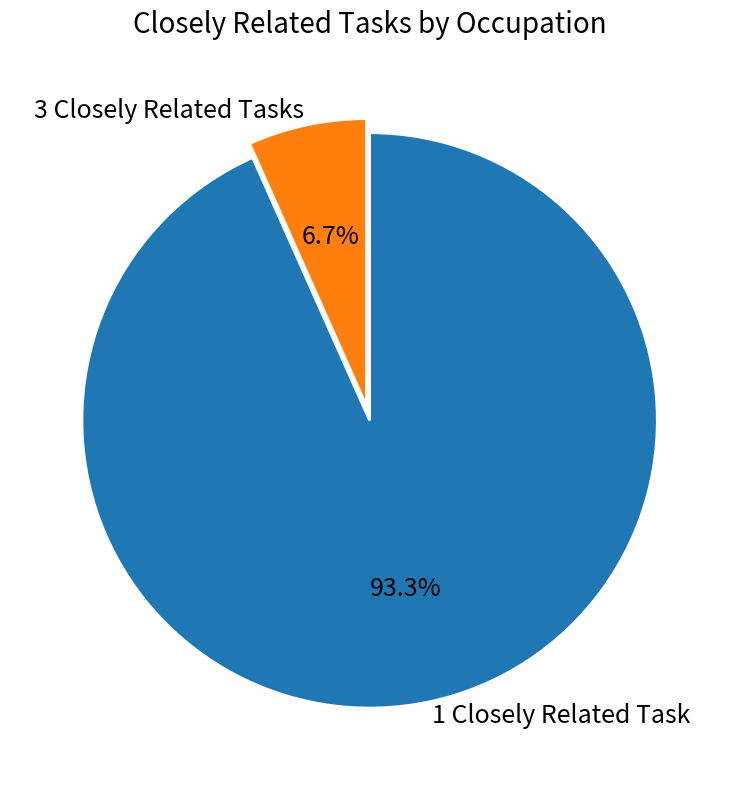

Count the number of slices in the pie.

2